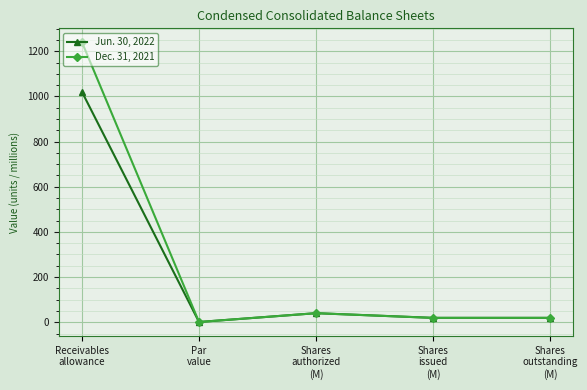

How many lines are shown in the chart?

2